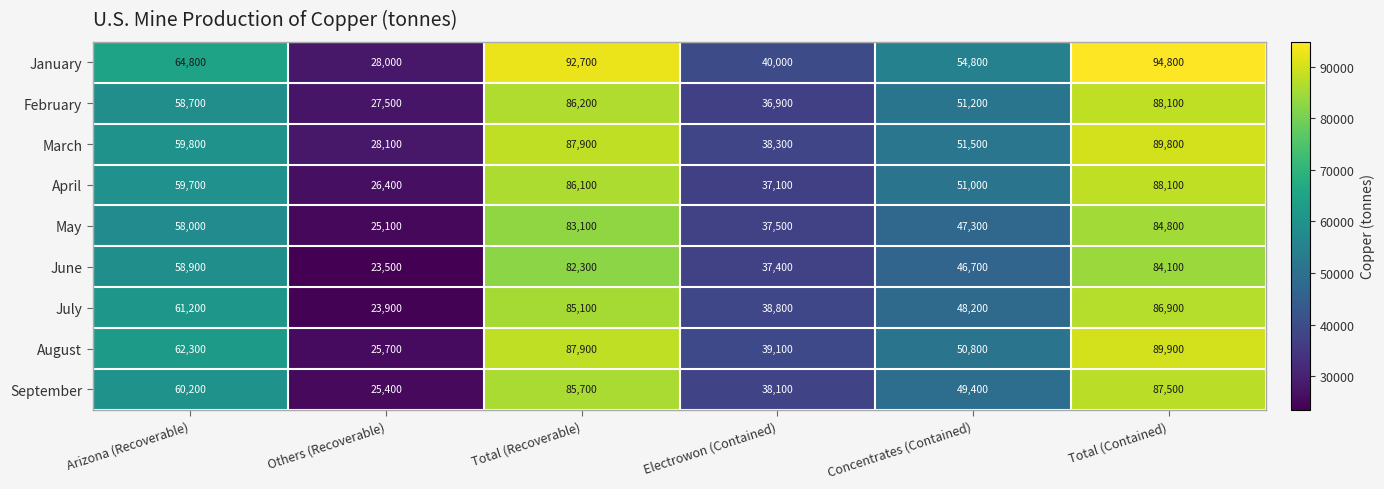

The March series shows 36790 at Total (Recoverable). True or false?

False